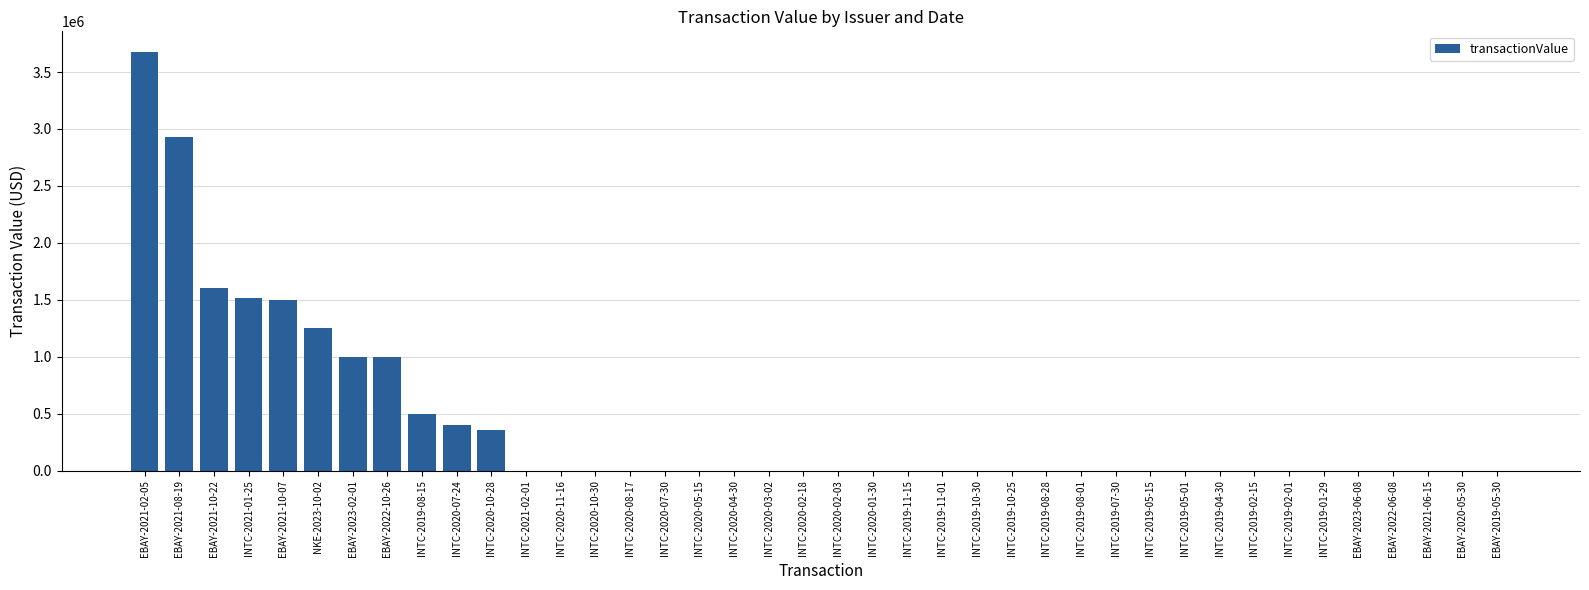

What is the sum of all values?

15731149